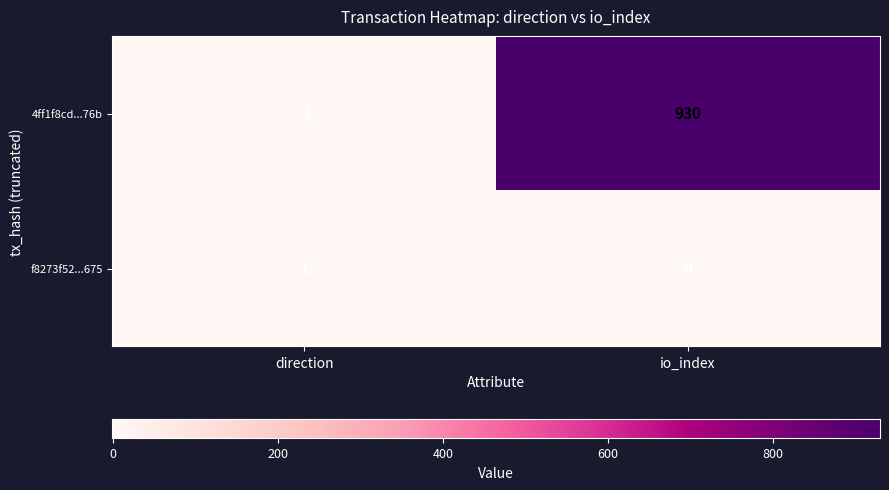

What is the difference between the 4ff1f8cd...76b values at io_index and direction?

931